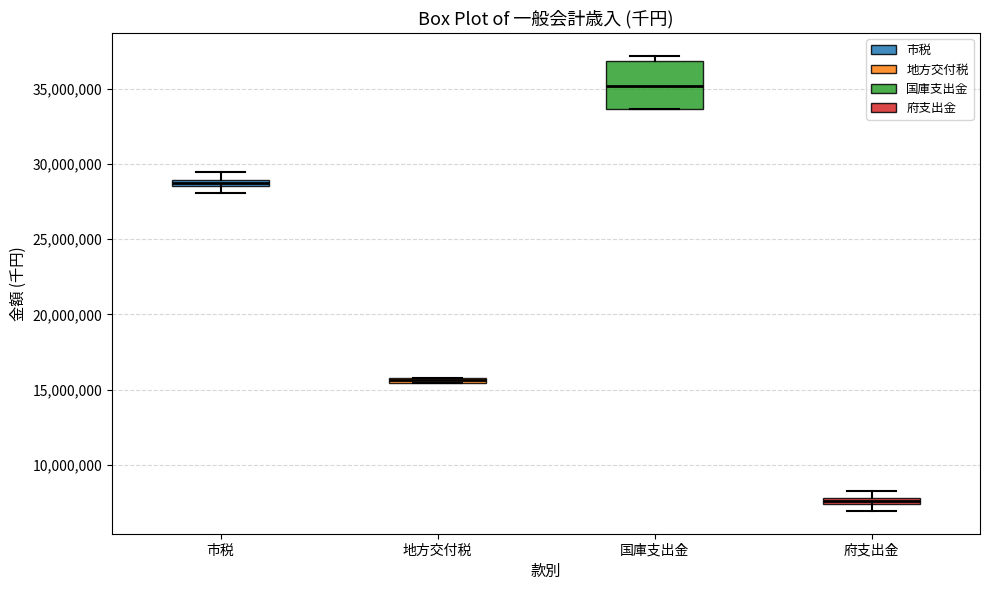

Which box has the lowest median line?

府支出金